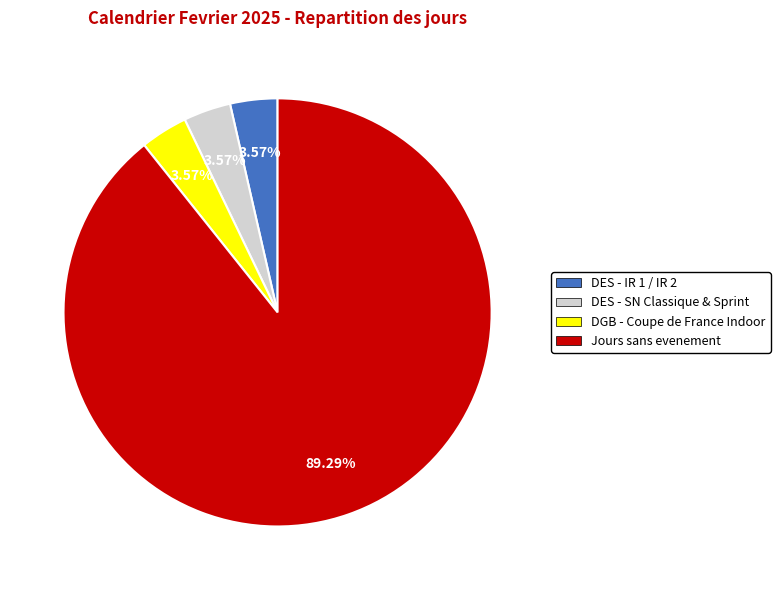

Does any single category account for the majority?

Yes